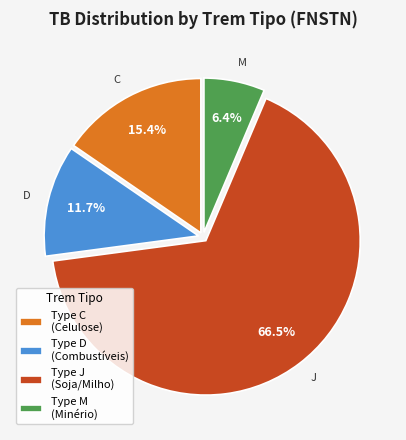

Is the sum of Type M (Minério) and Type D (Combustíveis) greater than half?

No